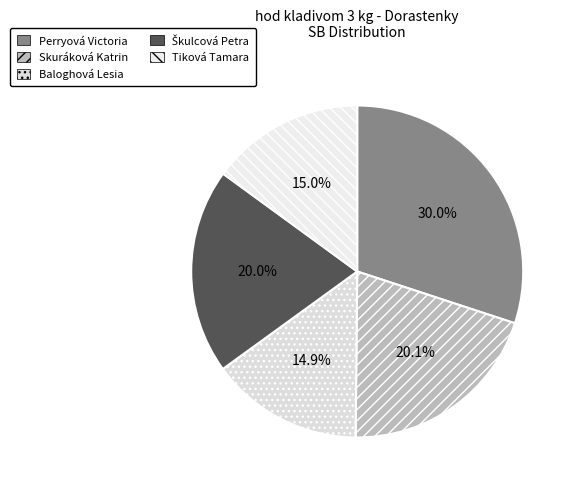

Combined, what portion of the pie is Perryová Victoria and Skuráková Katrin?

50.2%